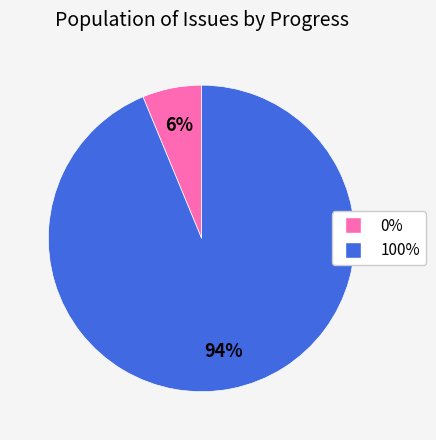

Is the sum of 100% and 0% greater than half?

Yes